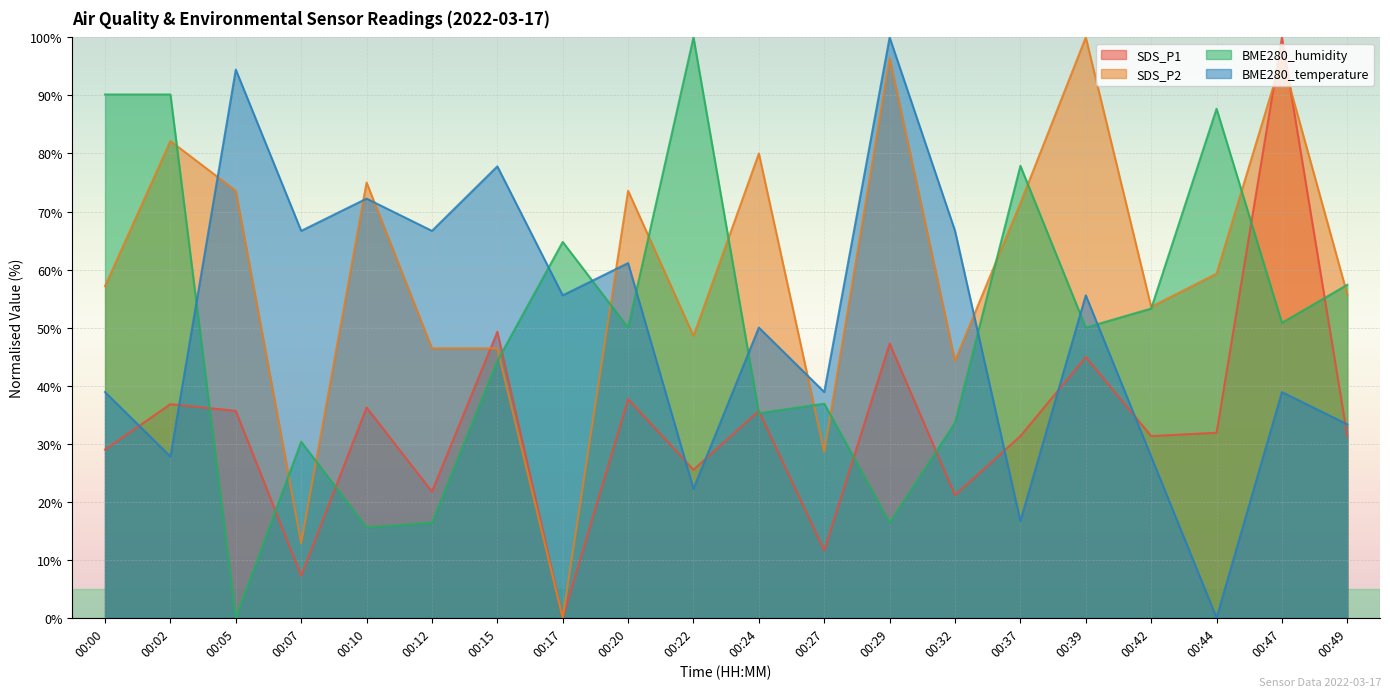

True or false: SDS_P2 and SDS_P1 cross at least once.

True